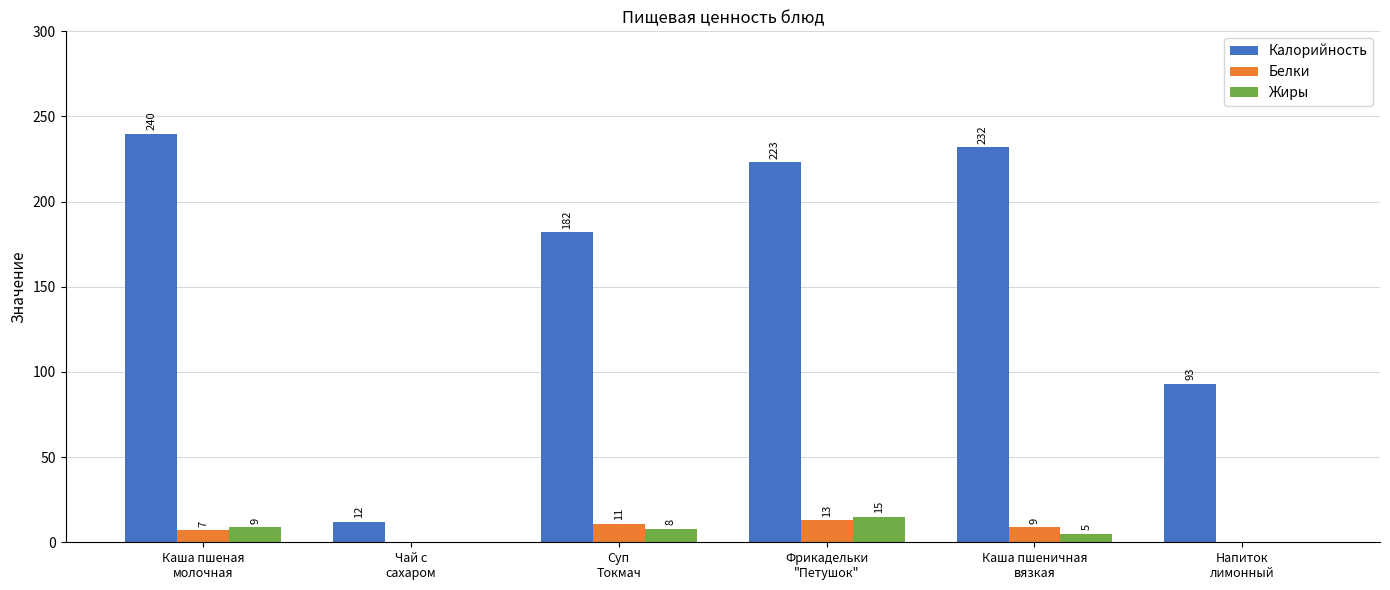

What is the maximum value shown in the chart?

240